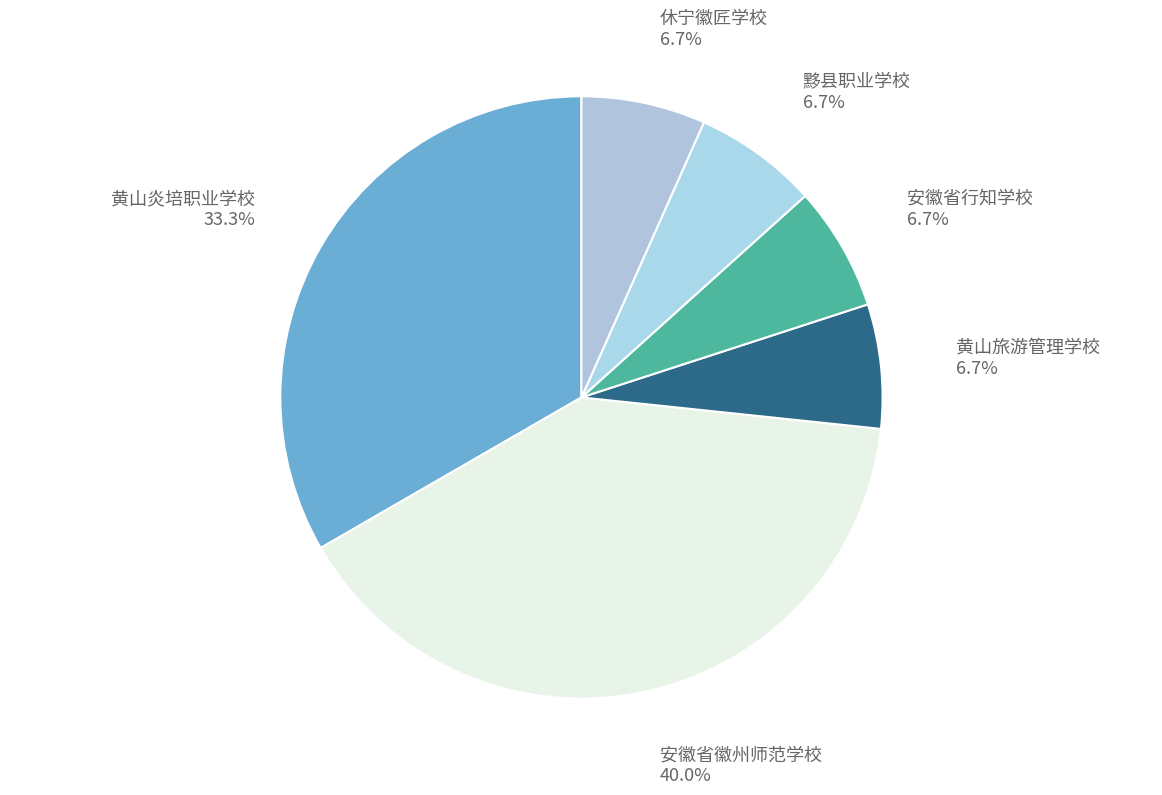

How many segments does this pie chart have?

6